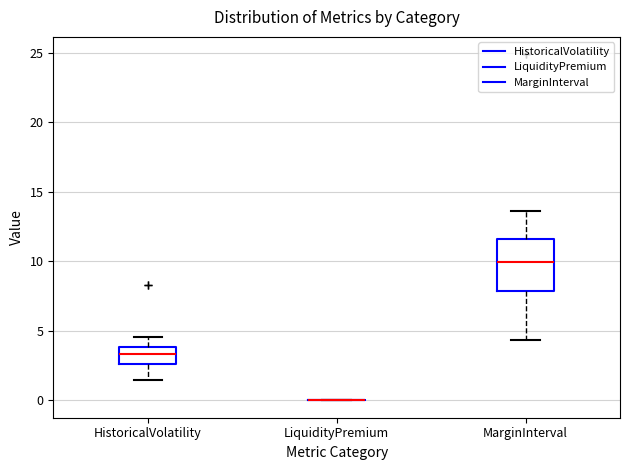

Reading left to right, transcribe this box plot: for each box, give where its median line is, the range the box spans, and where its two whiskers end, as read against the y-axis. The values are not printed on the chart, so give them approximately, as read against the axis.

HistoricalVolatility: median 3.5, box 2.5 to 4.0, whiskers 1.5 to 4.5
LiquidityPremium: box collapsed to a line at 0.0, whiskers 0.0 to 0.0
MarginInterval: median 10.0, box 8.0 to 11.5, whiskers 4.5 to 13.5